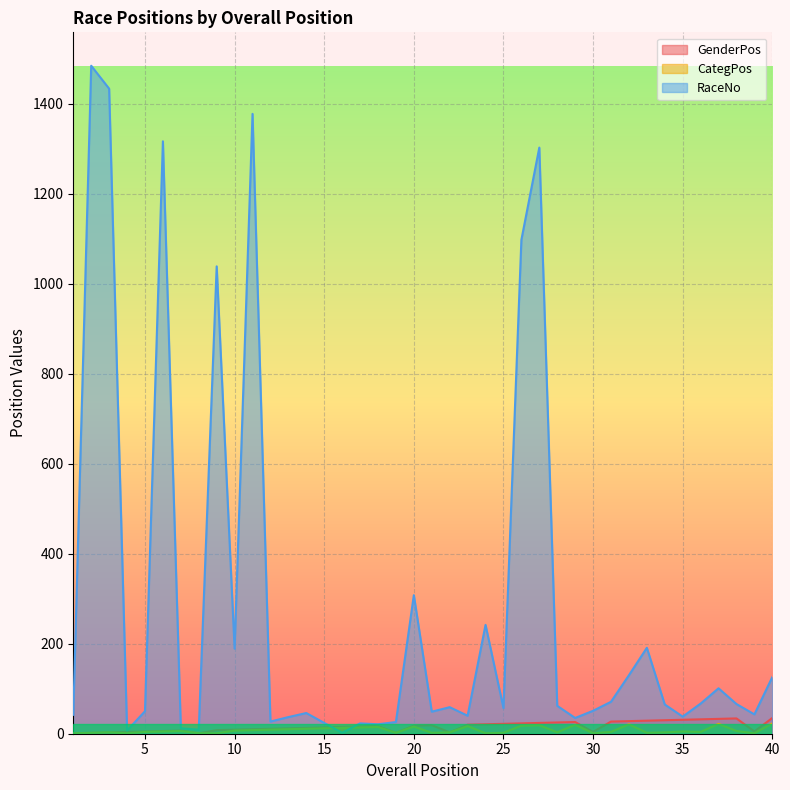

What is the value of the CategPos point at the 26th from the left?

18